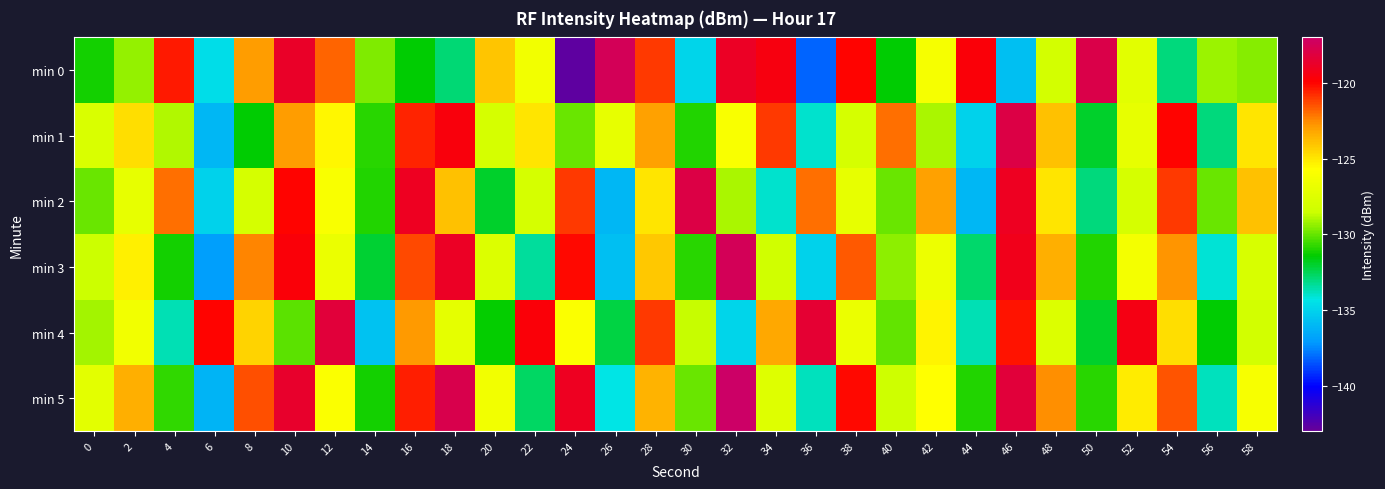

Which has a higher value, 4 or 44?

44